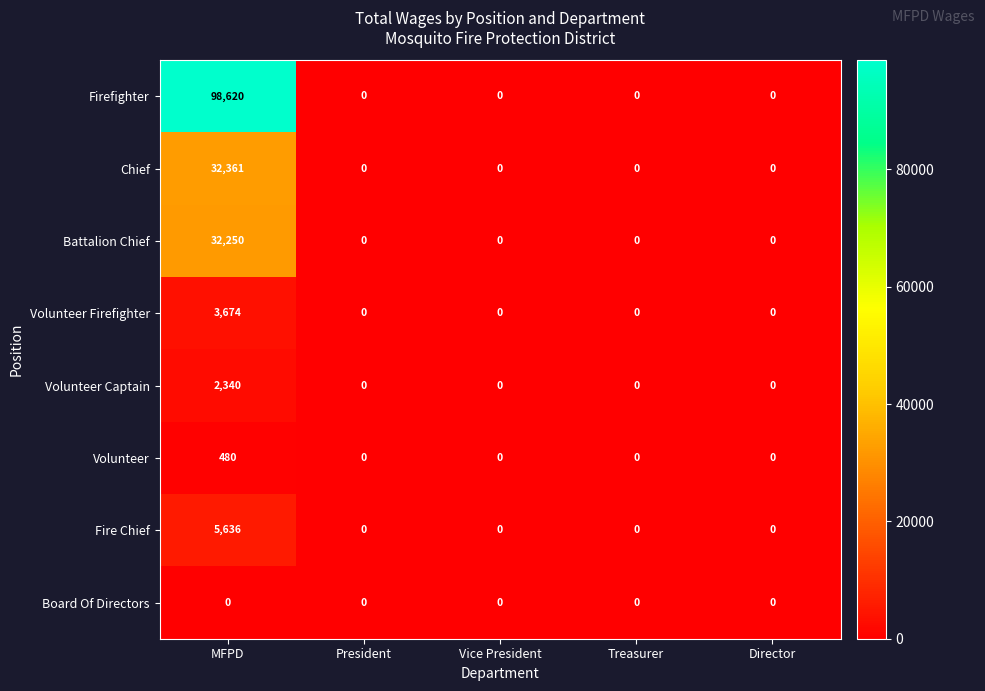

Which series has the widest spread of values?

Firefighter